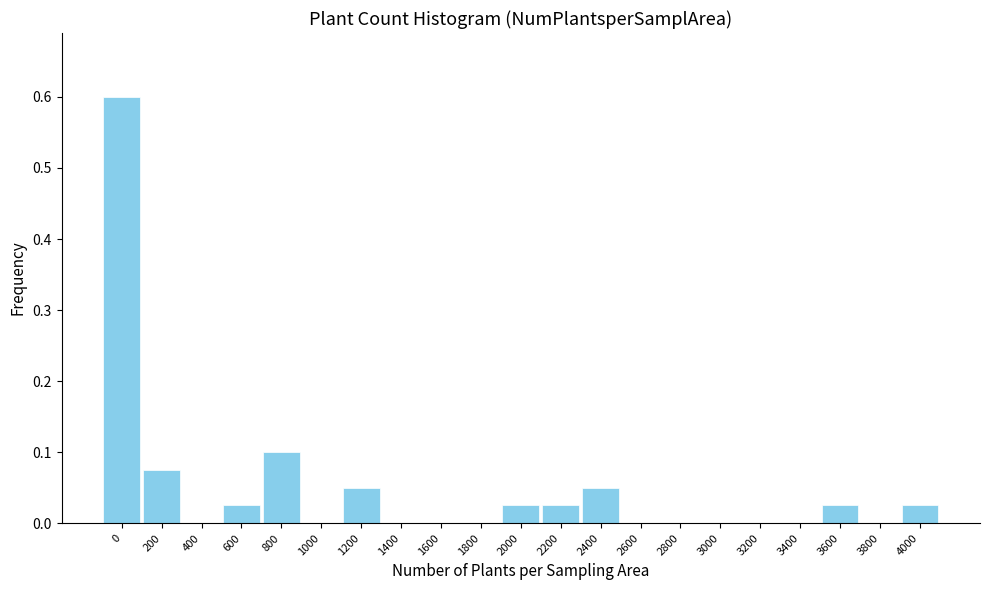

What is the sum of all values?

1.0